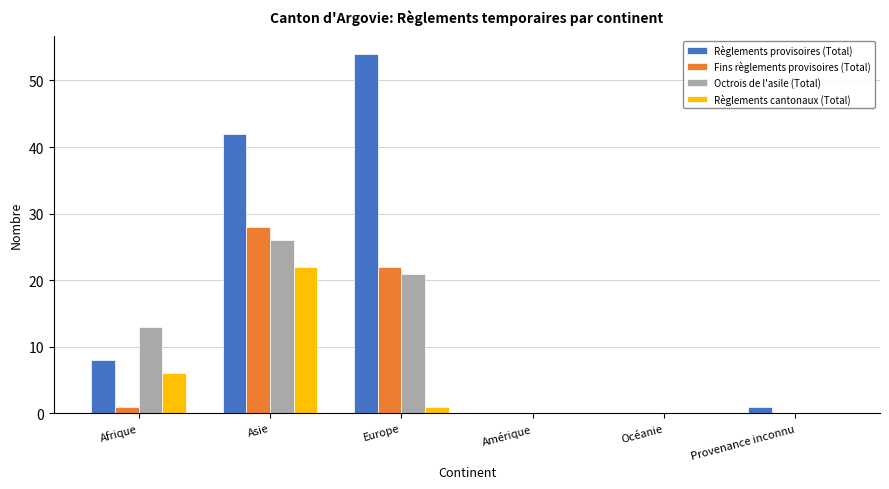

Where is Octrois de l'asile (Total) nearest to the value 13?

Afrique